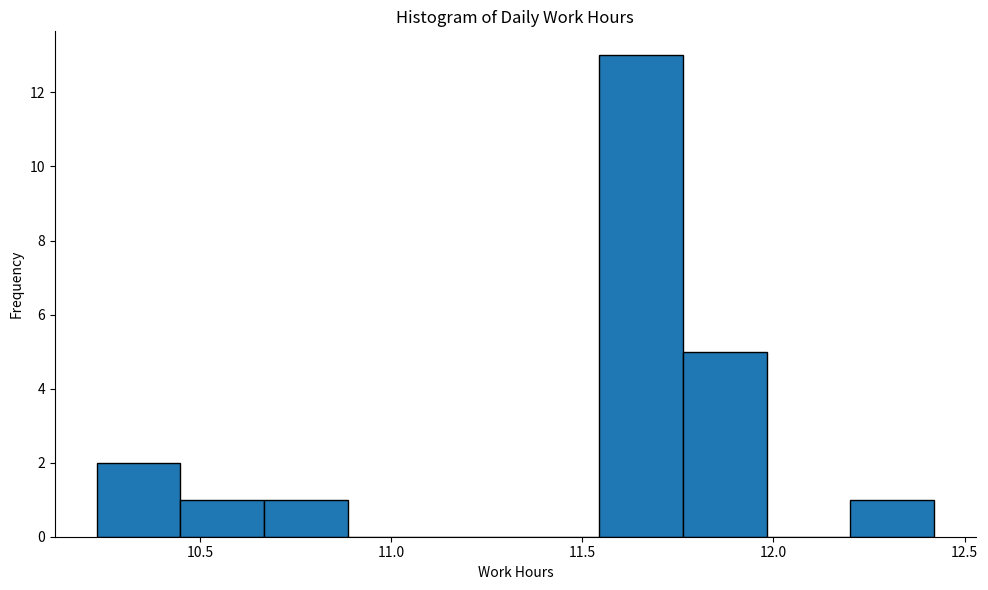

Reading left to right, list every bar in this chart as the range it spans on the x-axis followed by its height. Neither the bar edges nor the heights are printed on the chart, so give them approximately, as read against the axes.

10.25 to 10.45: 2
10.45 to 10.65: 1
10.65 to 10.90: 1
10.90 to 11.10: 0
11.10 to 11.35: 0
11.35 to 11.55: 0
11.55 to 11.75: 13
11.75 to 12.00: 5
12.00 to 12.20: 0
12.20 to 12.40: 1